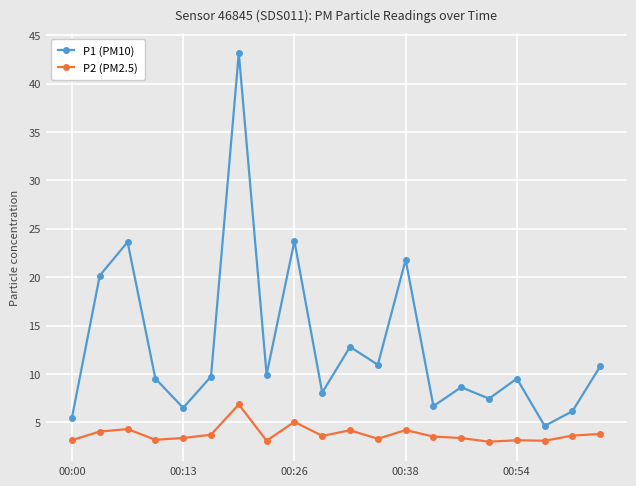

What is the maximum value for P1 (PM10)?

43.2